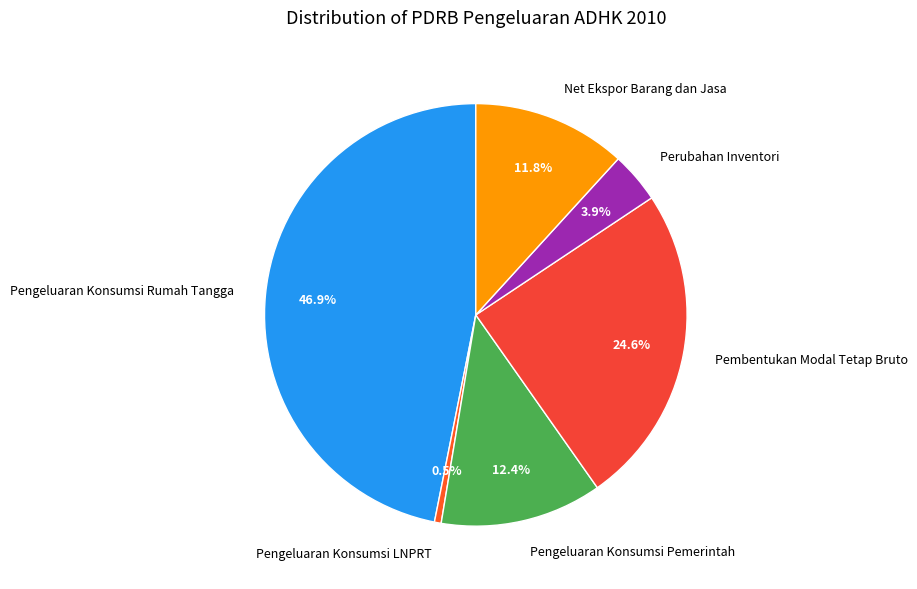

Do Pembentukan Modal Tetap Bruto and Pengeluaran Konsumsi Pemerintah together represent more than half of the pie?

No